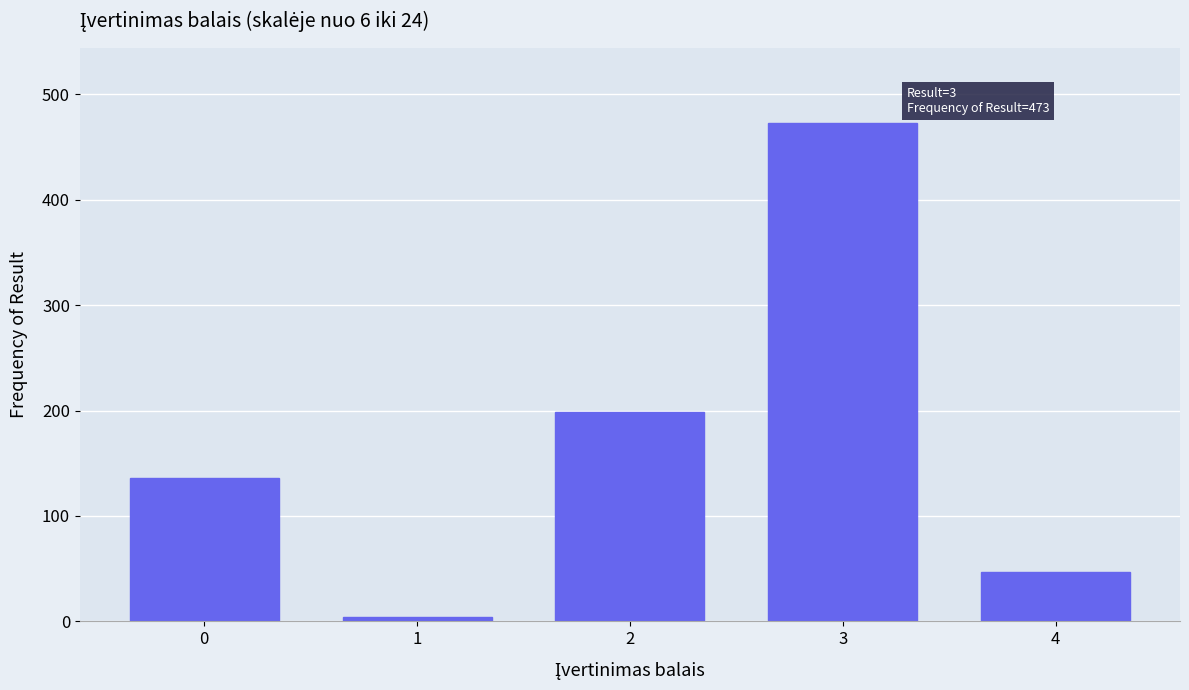

Reading left to right, extract all data points from this chart.

0=136	1=4	2=199	3=473	4=47